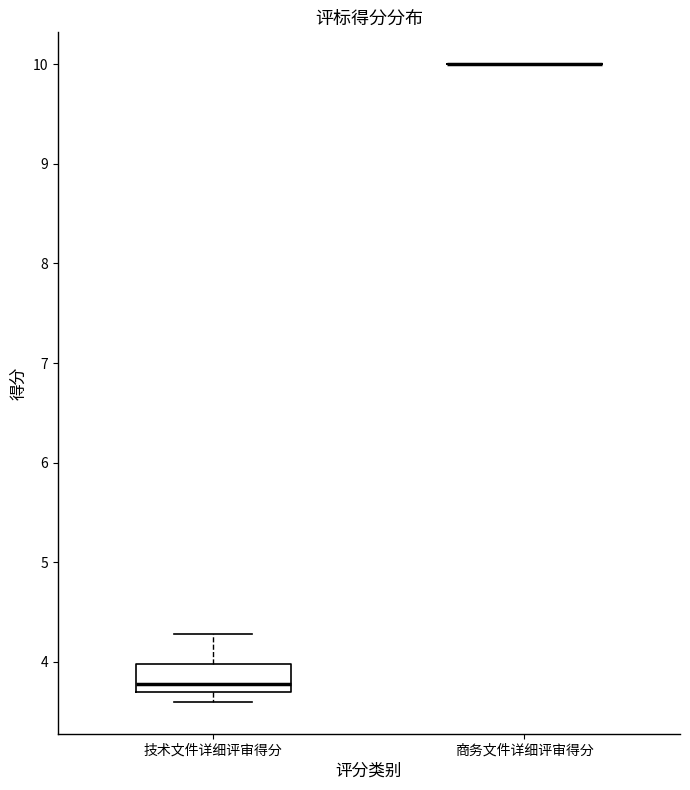

Reading left to right, transcribe this box plot: for each box, give where its median line is, the range the box spans, and where its two whiskers end, as read against the y-axis. The values are not printed on the chart, so give them approximately, as read against the axis.

技术文件详细评审得分: median 3.8, box 3.7 to 4.0, whiskers 3.6 to 4.3
商务文件详细评审得分: box collapsed to a line at 10.0, whiskers 10.0 to 10.0